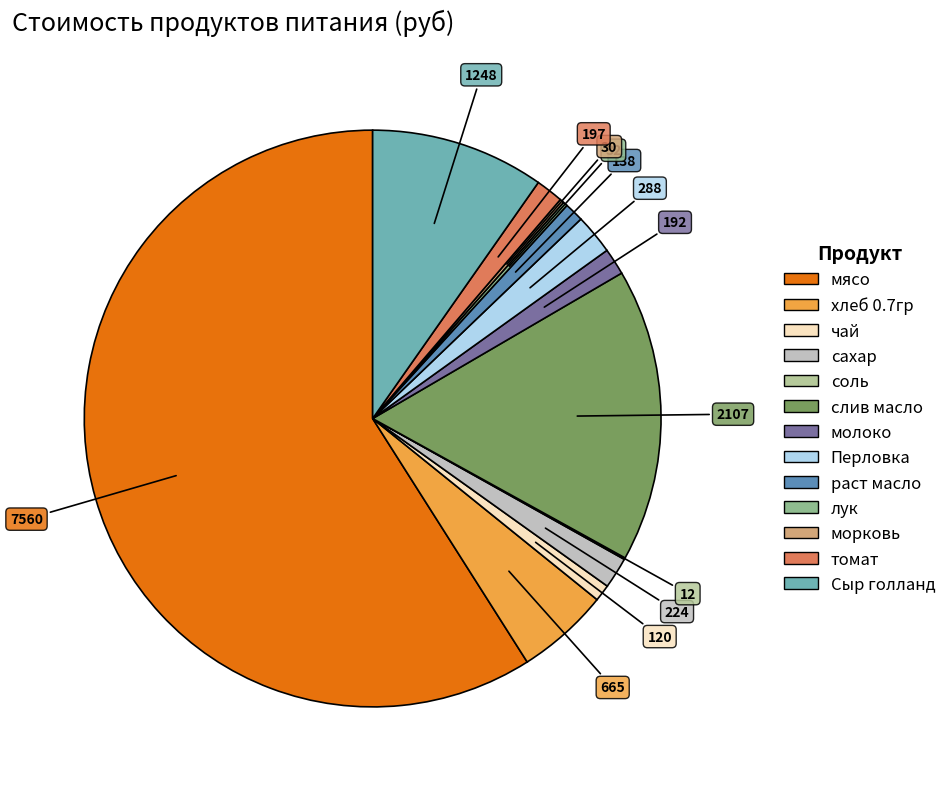

What is the majority slice?

мясо